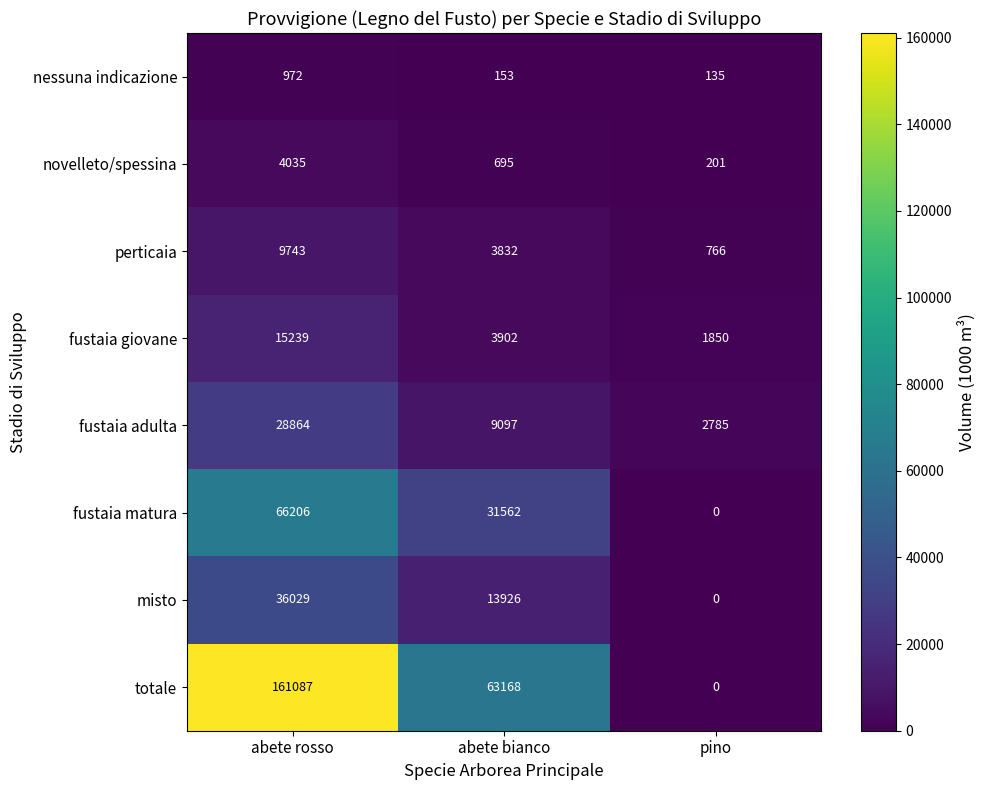

Count the number of data series in this chart.

8